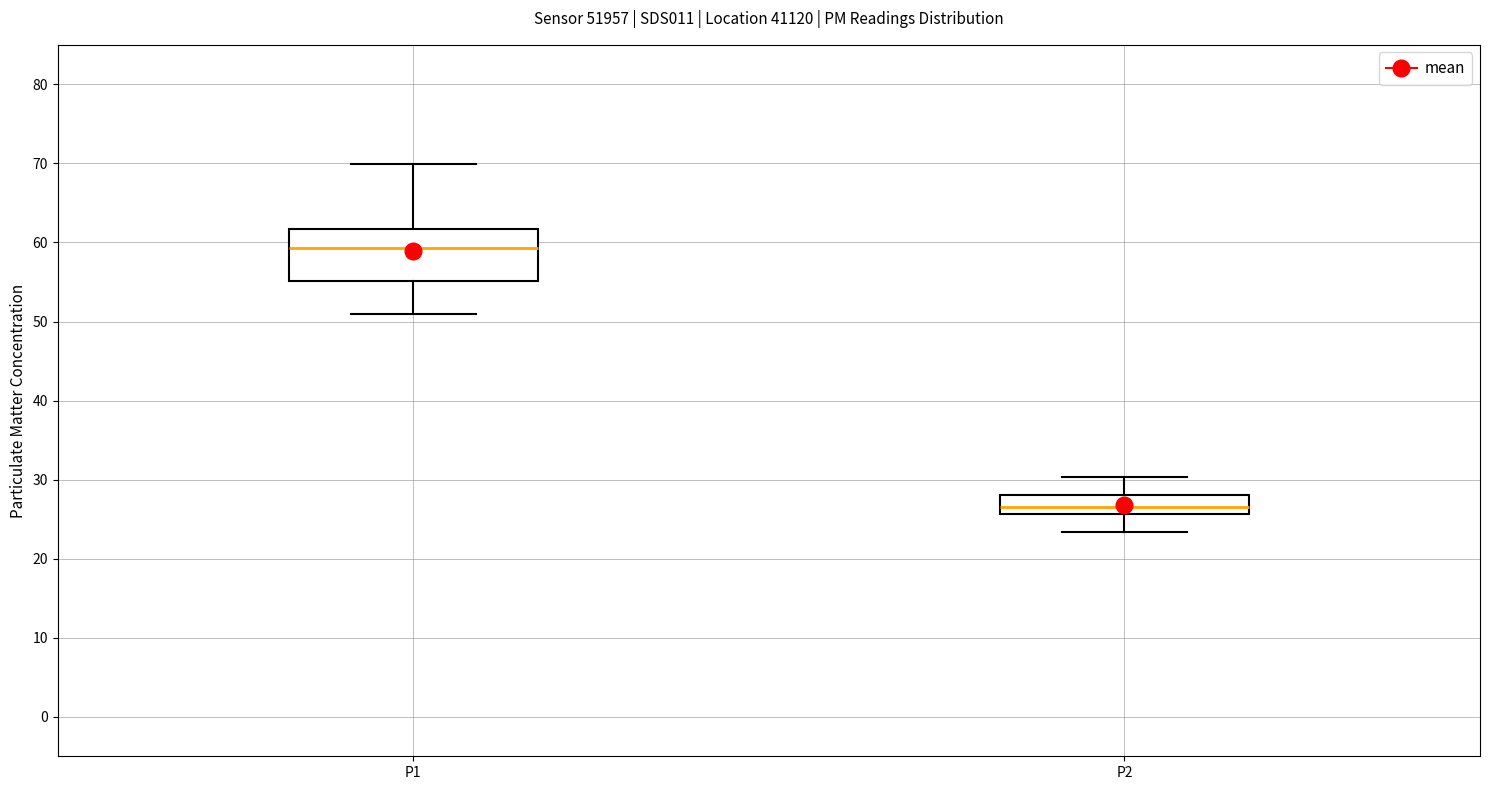

Reading left to right, read every box against the y-axis: the position of its median line, the range the box covers, and the ends of its whiskers. The values are not printed on the chart, so give them approximately, as read against the axis.

P1: median 59, box 55 to 62, whiskers 51 to 70
P2: median 27, box 26 to 28, whiskers 23 to 30